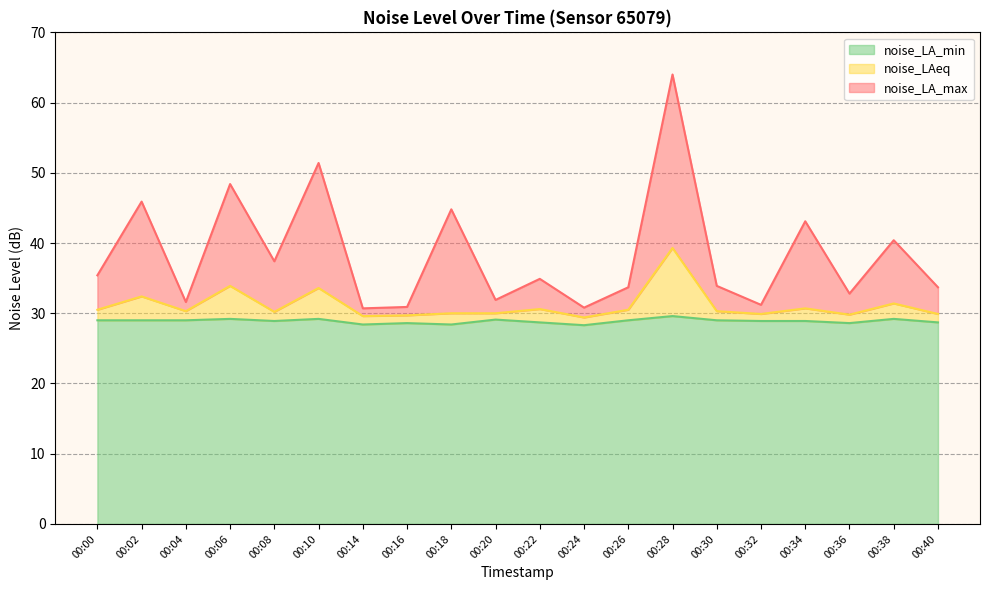

Reading left to right, what are all the values shown in this chart?

noise_LA_max: 00:00=35.4	00:02=45.9	00:04=31.6	00:06=48.4	00:08=37.4	00:10=51.4	00:14=30.7	00:16=30.9	00:18=44.8	00:20=31.9	00:22=34.9	00:24=30.8	00:26=33.7	00:28=64.0	00:30=33.9	00:32=31.2	00:34=43.1	00:36=32.8	00:38=40.4	00:40=33.7
noise_LAeq: 00:00=30.5	00:02=32.4	00:04=30.3	00:06=33.9	00:08=30.2	00:10=33.6	00:14=29.6	00:16=29.7	00:18=30.0	00:20=30.0	00:22=30.6	00:24=29.4	00:26=30.5	00:28=39.3	00:30=30.3	00:32=29.9	00:34=30.7	00:36=29.8	00:38=31.4	00:40=29.9
noise_LA_min: 00:00=29.0	00:02=29.0	00:04=29.0	00:06=29.2	00:08=28.9	00:10=29.2	00:14=28.4	00:16=28.6	00:18=28.4	00:20=29.1	00:22=28.7	00:24=28.3	00:26=29.0	00:28=29.6	00:30=29.0	00:32=28.9	00:34=28.9	00:36=28.6	00:38=29.2	00:40=28.7